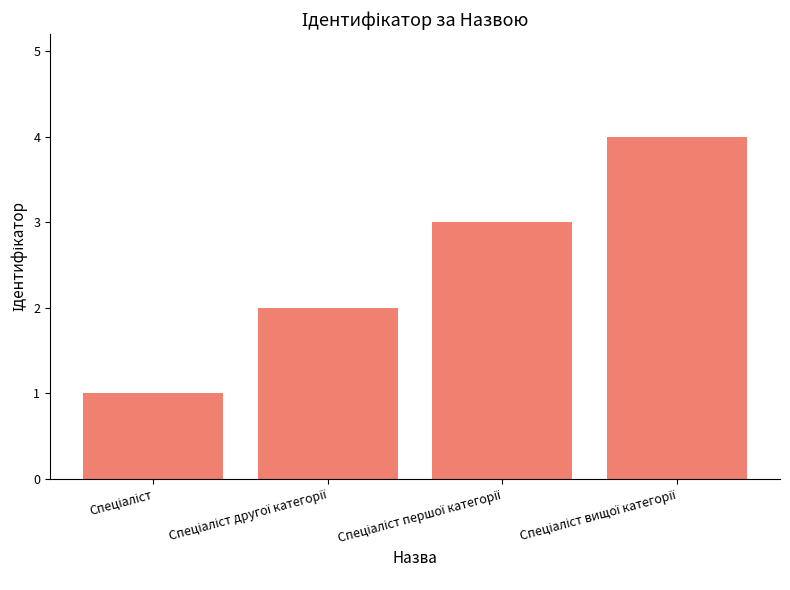

Are the bars horizontal?

No